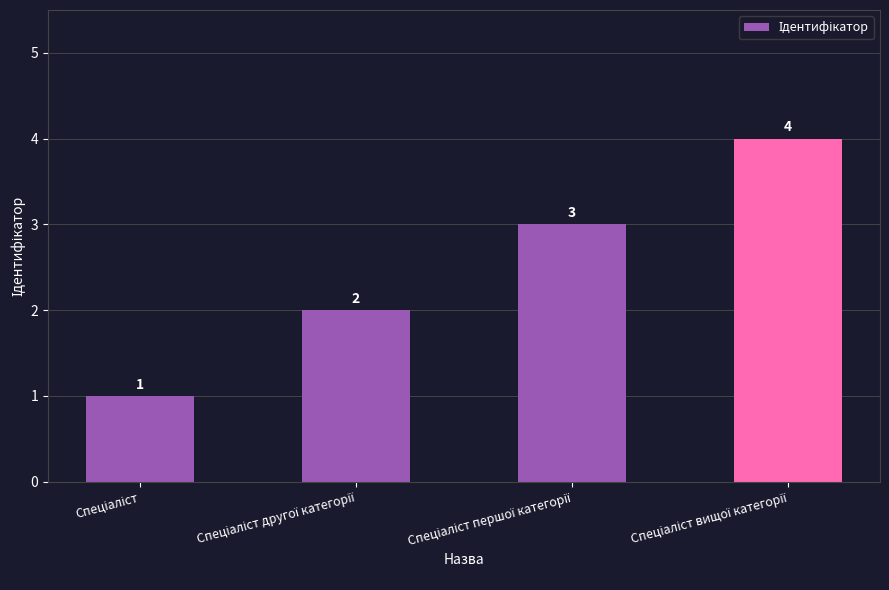

Count the values in the range 2 to 4.

3